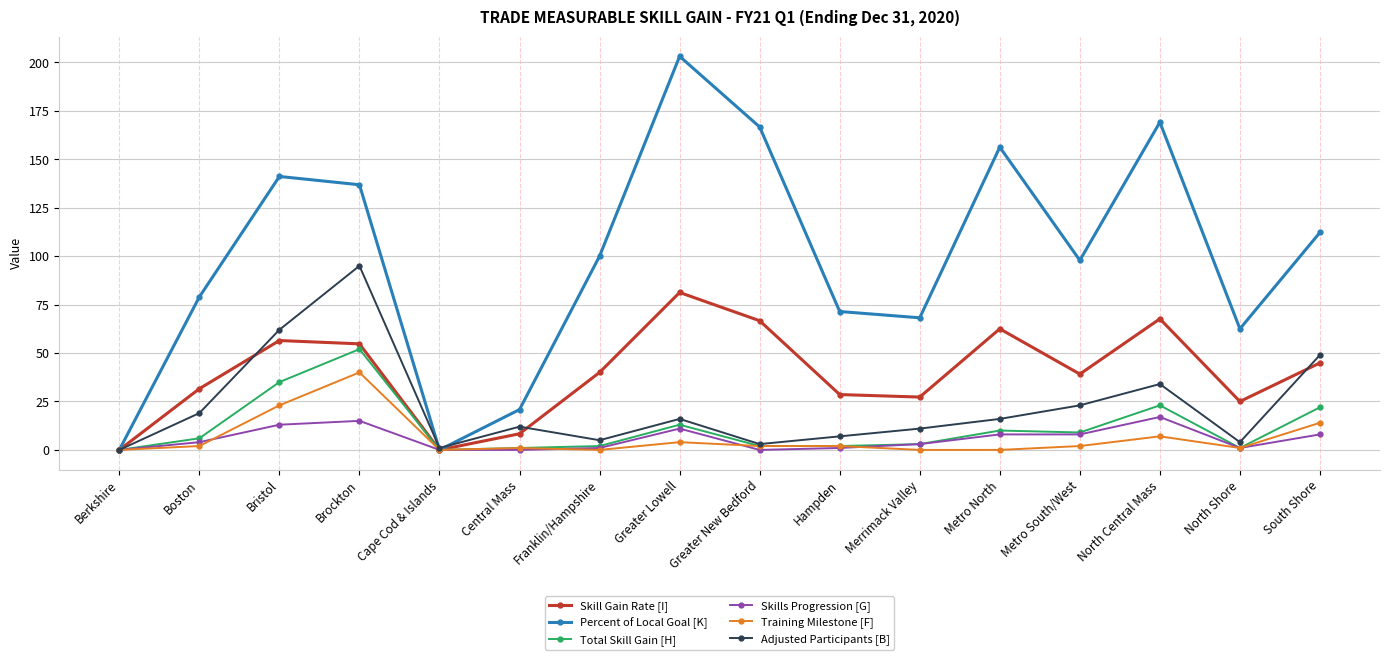

Where is Training Milestone [F] nearest to the value 20?

Bristol